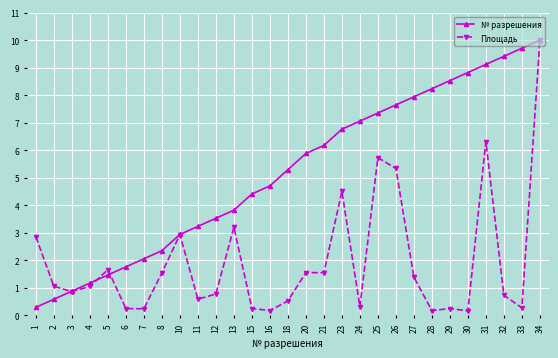

Which series changed the most between 2 and 34?

№ разрешения